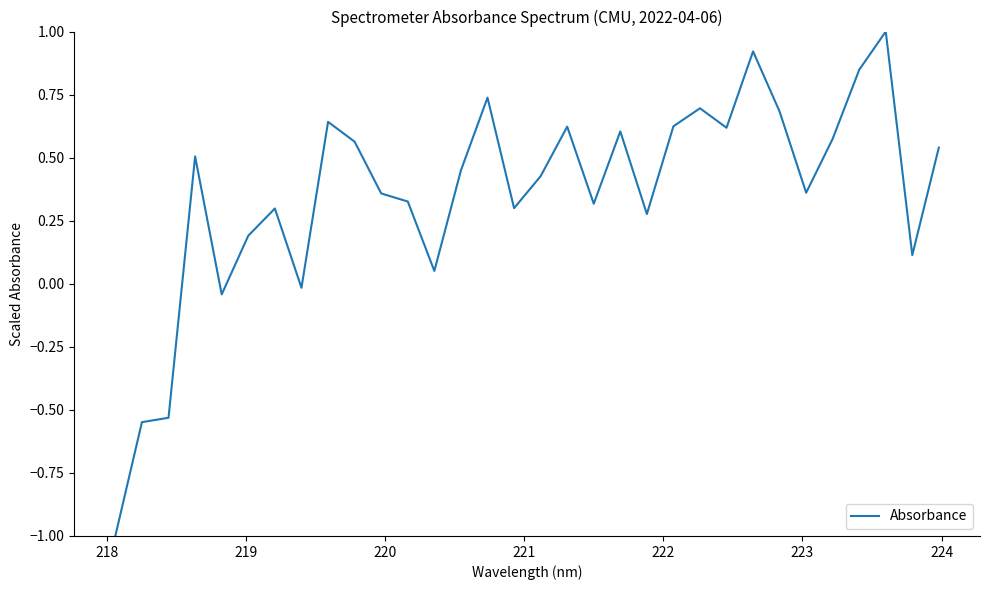

What is the greatest value displayed?

1.0